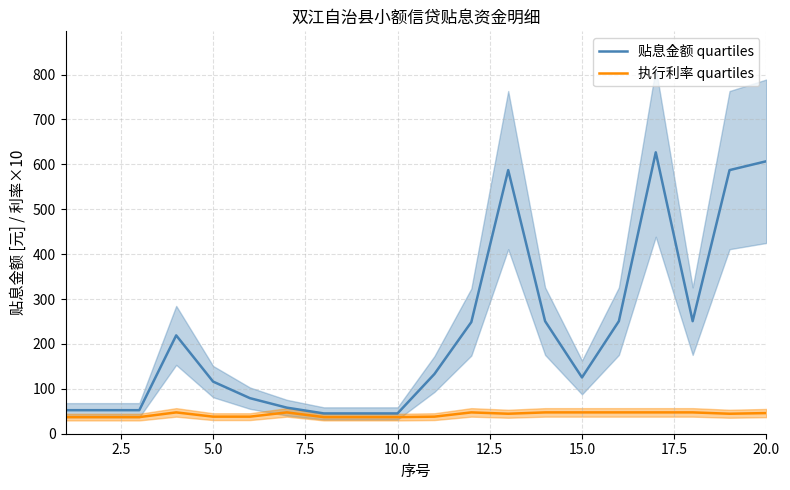

Which series changed the most between 9 and 19?

贴息金额 quartiles